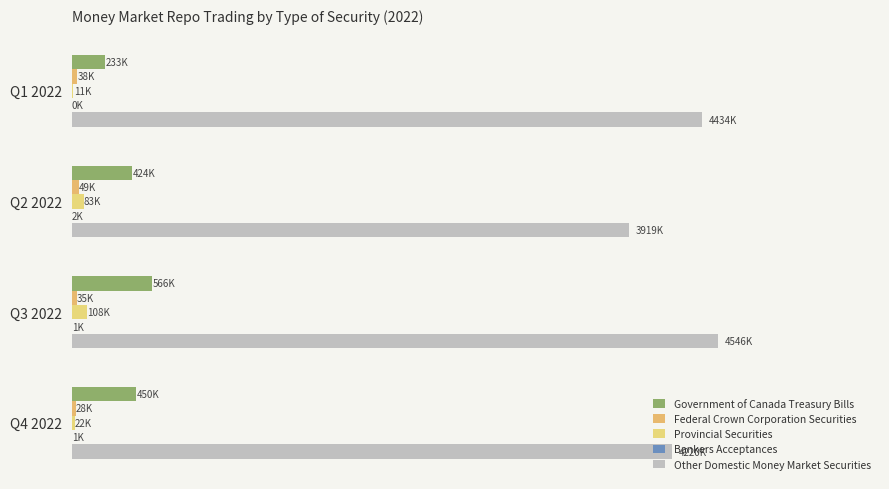

List the series in order of their peak value, lowest first.

Bankers Acceptances, Federal Crown Corporation Securities, Provincial Securities, Government of Canada Treasury Bills, Other Domestic Money Market Securities